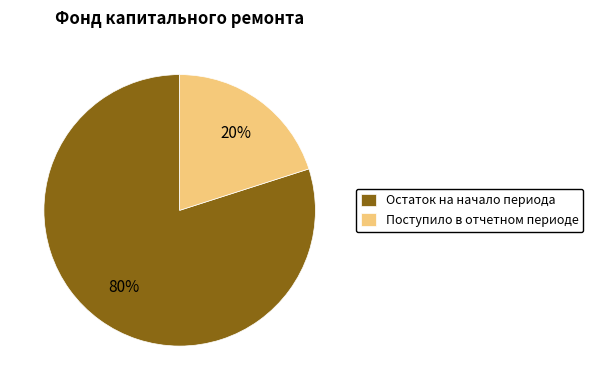

How many segments does this pie chart have?

2